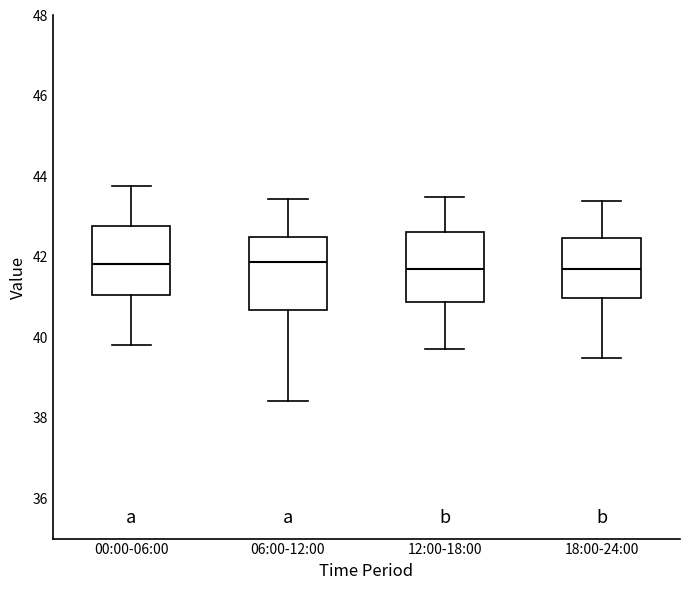

Reading left to right, read every box against the y-axis: the position of its median line, the range the box covers, and the ends of its whiskers. The values are not printed on the chart, so give them approximately, as read against the axis.

00:00-06:00: median 41.8, box 41.0 to 42.8, whiskers 39.8 to 43.8
06:00-12:00: median 41.8, box 40.6 to 42.6, whiskers 38.4 to 43.4
12:00-18:00: median 41.8, box 40.8 to 42.6, whiskers 39.8 to 43.6
18:00-24:00: median 41.8, box 41.0 to 42.4, whiskers 39.6 to 43.4